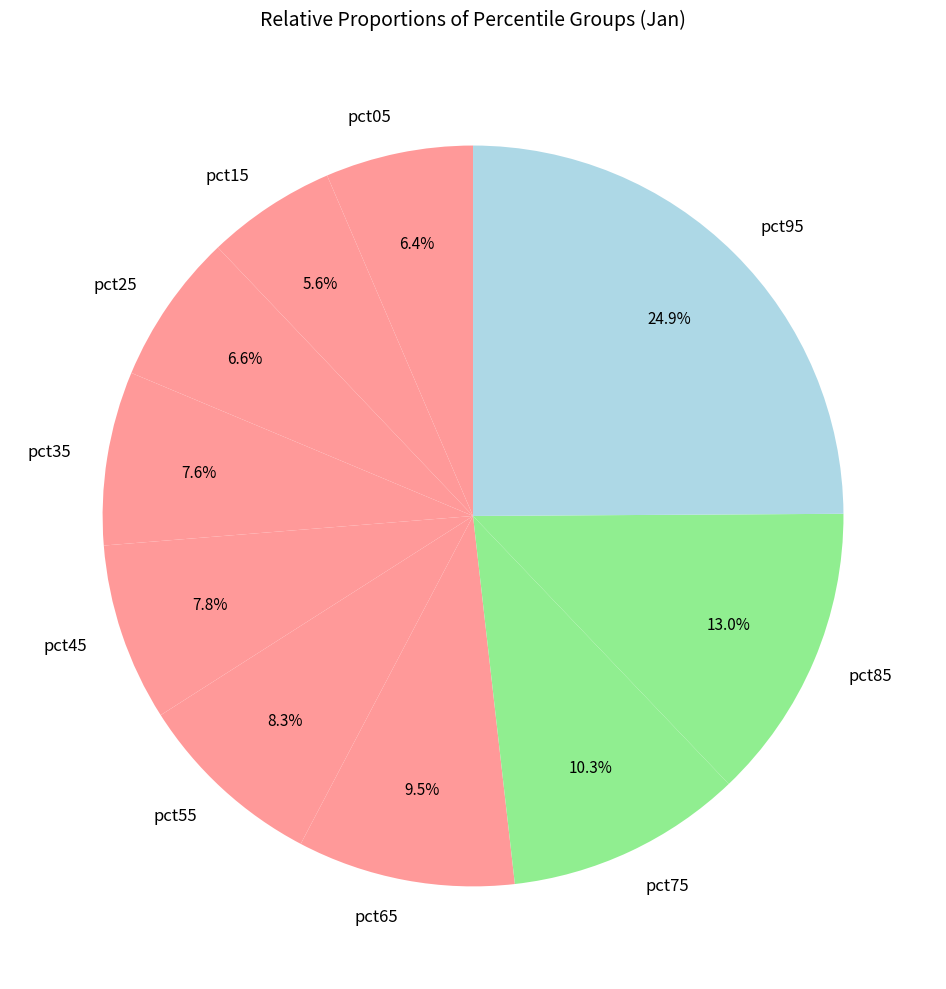

How many slices are in this pie chart?

10